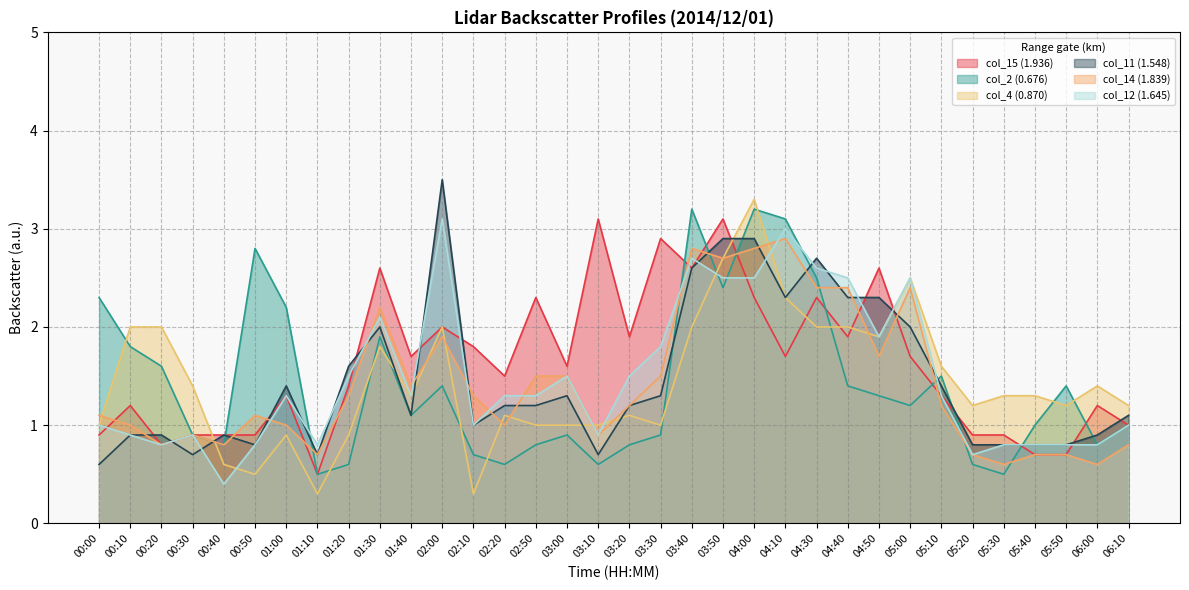

Which category has the highest value in the col_12 (1.645) series?

02:00